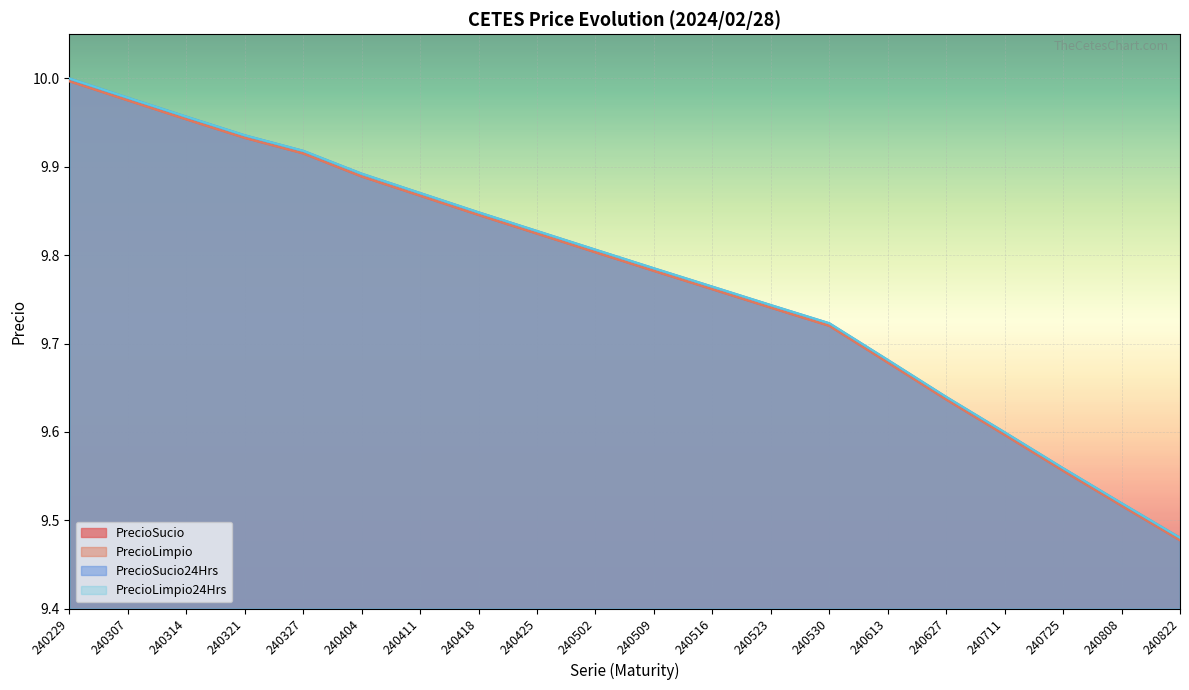

Between 240314 and 240418, which series saw the biggest shift?

PrecioSucio